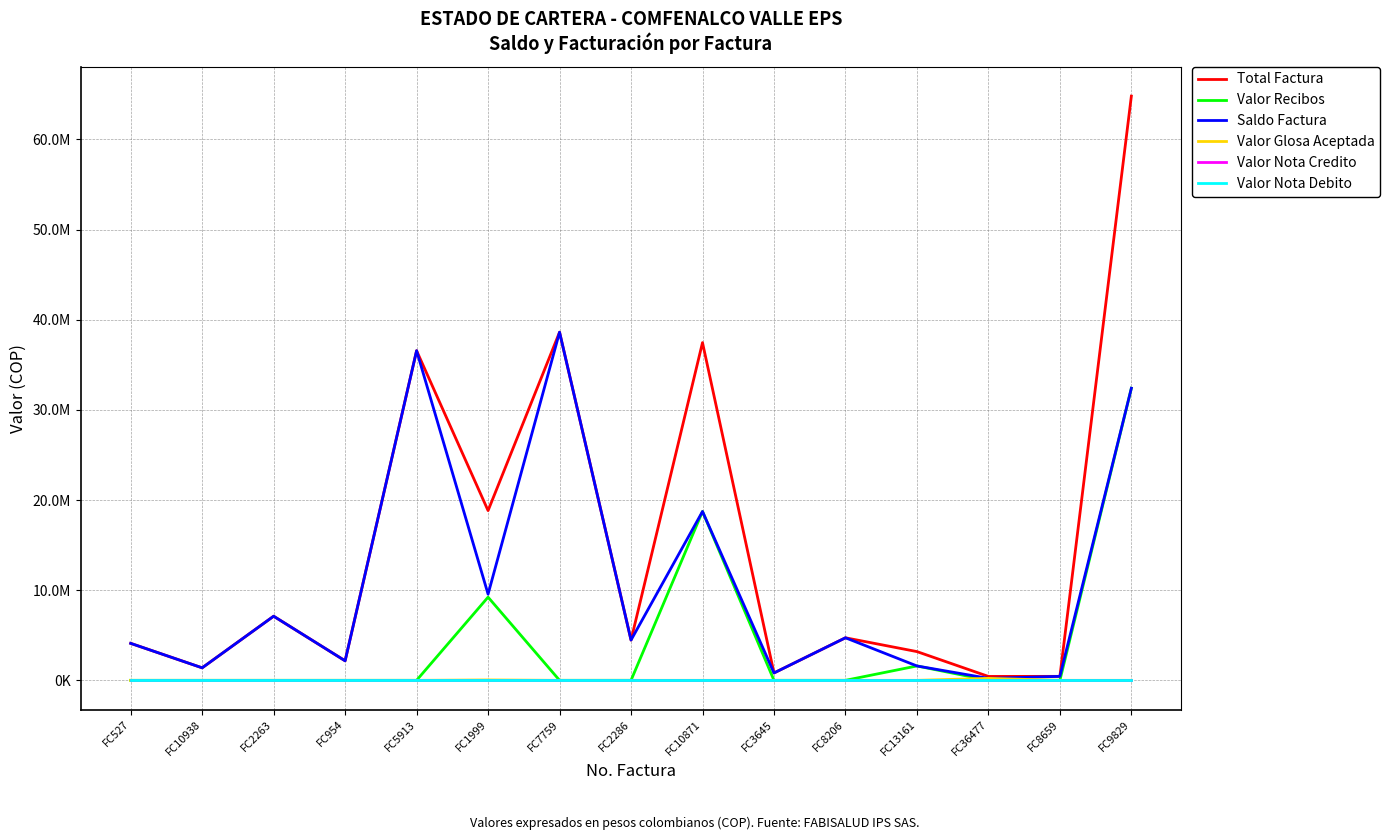

Is this an area chart (filled region under the line)?

No